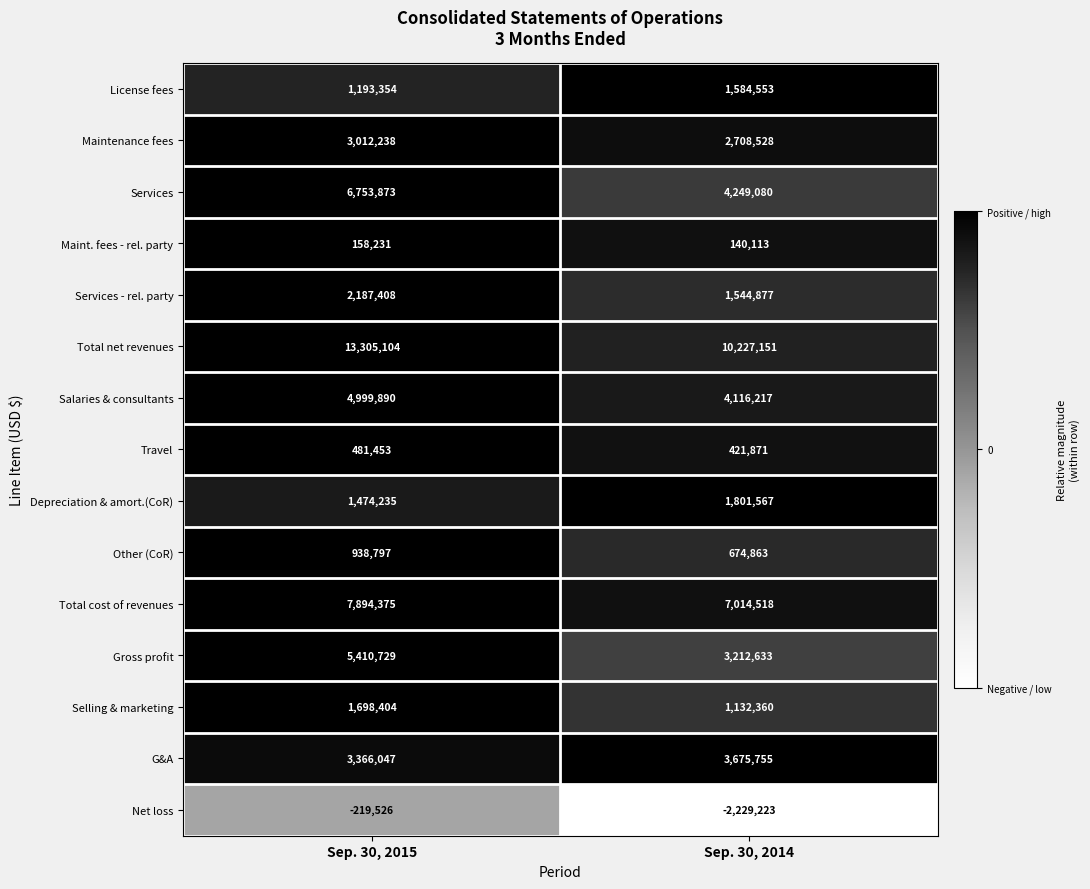

At which category is the sum across all series the highest?

Sep. 30, 2015